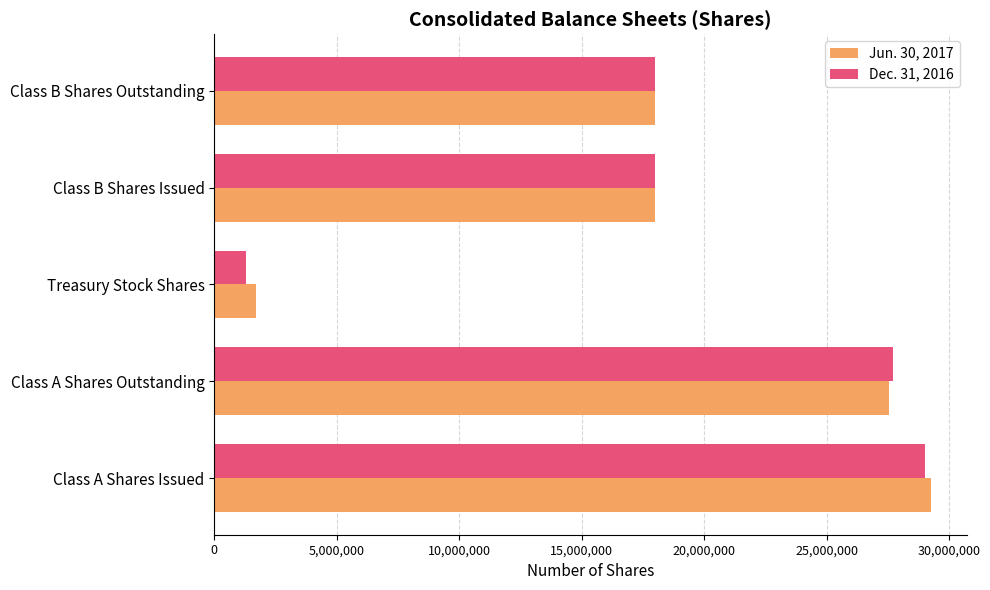

Which series has the largest range (max minus min)?

Dec. 31, 2016